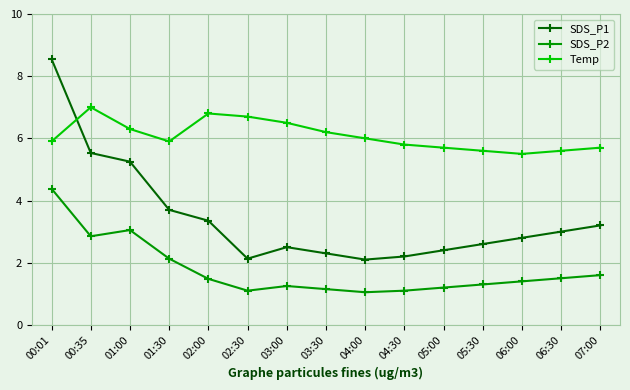

List the series in order of their peak value, highest first.

SDS_P1, Temp, SDS_P2